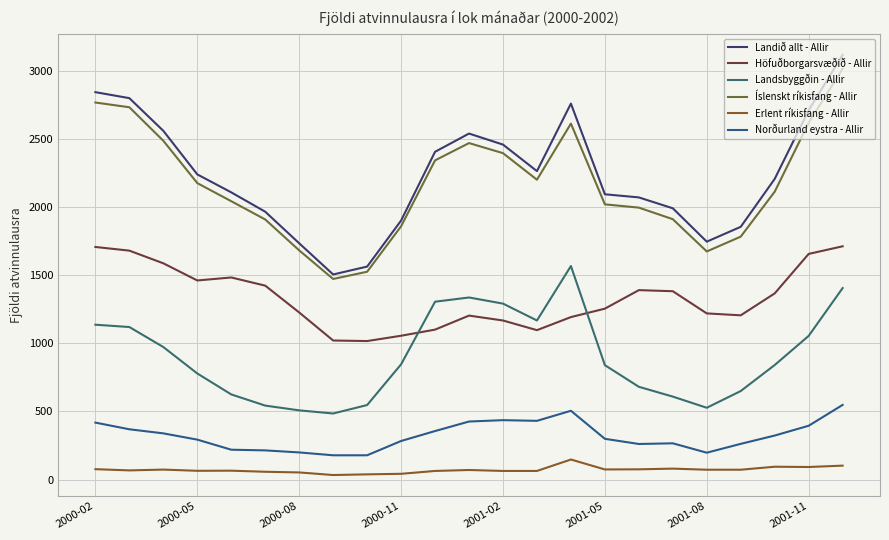

Reading right to left, extract all data points from this chart.

Landið allt - Allir: 3119	2712	2208	1856	1747	1992	2072	2095	2761	2265	2460	2541	2407	1902	1564	1506	1735	1967	2109	2241	2561	2801	2845
Höfuðborgarsvæðið - Allir: 1713	1657	1367	1206	1220	1383	1391	1255	1193	1097	1168	1204	1101	1056	1017	1021	1227	1424	1484	1462	1588	1681	1708
Landsbyggðin - Allir: 1406	1055	841	650	527	609	681	840	1568	1168	1292	1337	1306	846	547	485	508	543	625	779	973	1120	1137
Íslenskt ríkisfang - Allir: 3017	2620	2114	1784	1675	1912	1997	2021	2614	2202	2397	2471	2344	1860	1526	1473	1683	1910	2044	2177	2488	2734	2769
Erlent ríkisfang - Allir: 102	92	94	72	72	80	75	74	147	63	63	70	63	42	38	33	52	57	65	64	73	67	76
Norðurland eystra - Allir: 548	395	323	262	197	266	261	299	505	431	436	426	356	283	178	178	199	214	219	293	339	369	418